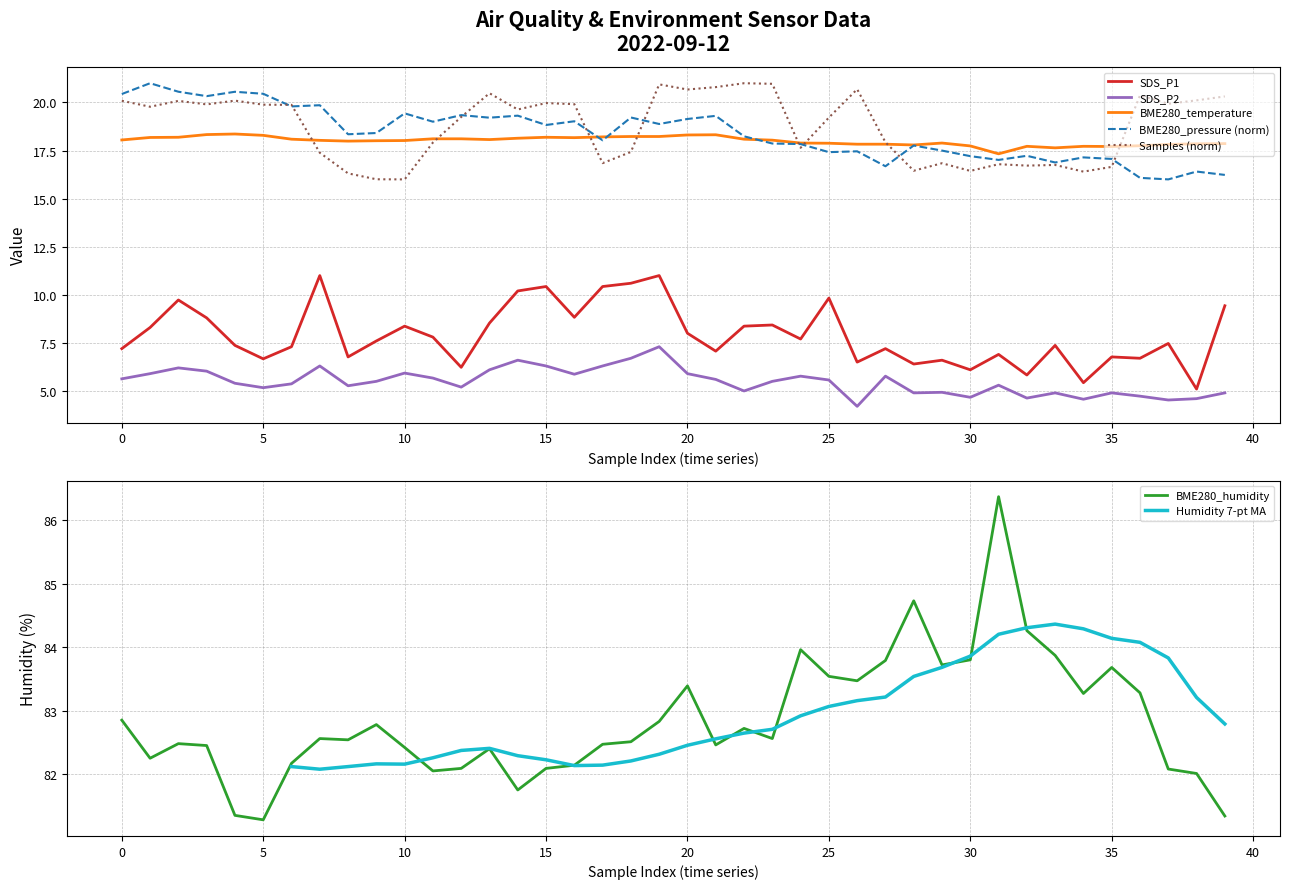

What is the sum of all BME280_pressure values?

736.5